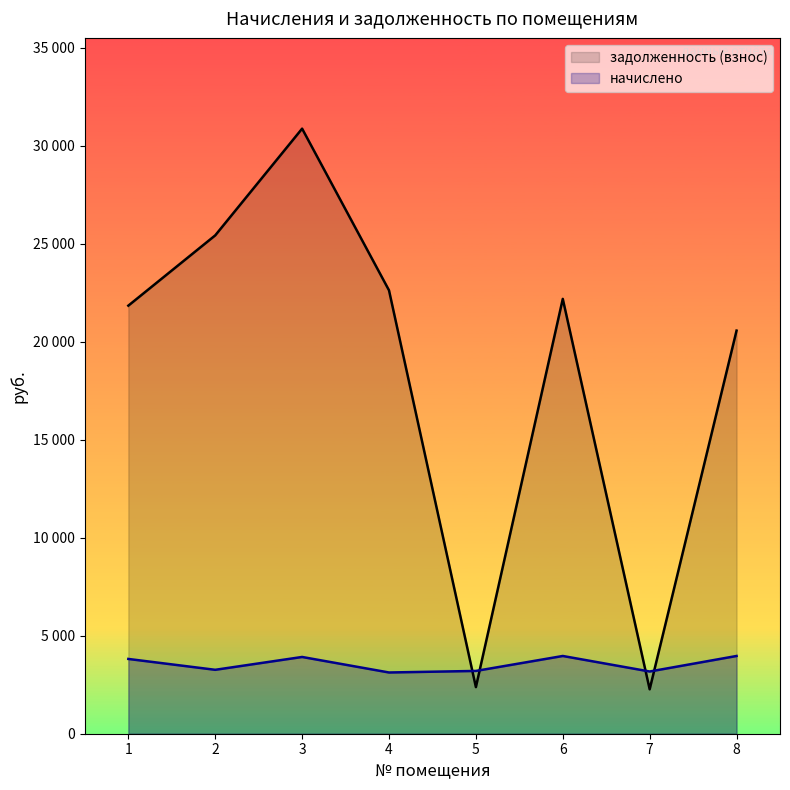

At how many categories does at least one series exceed 5537?

6